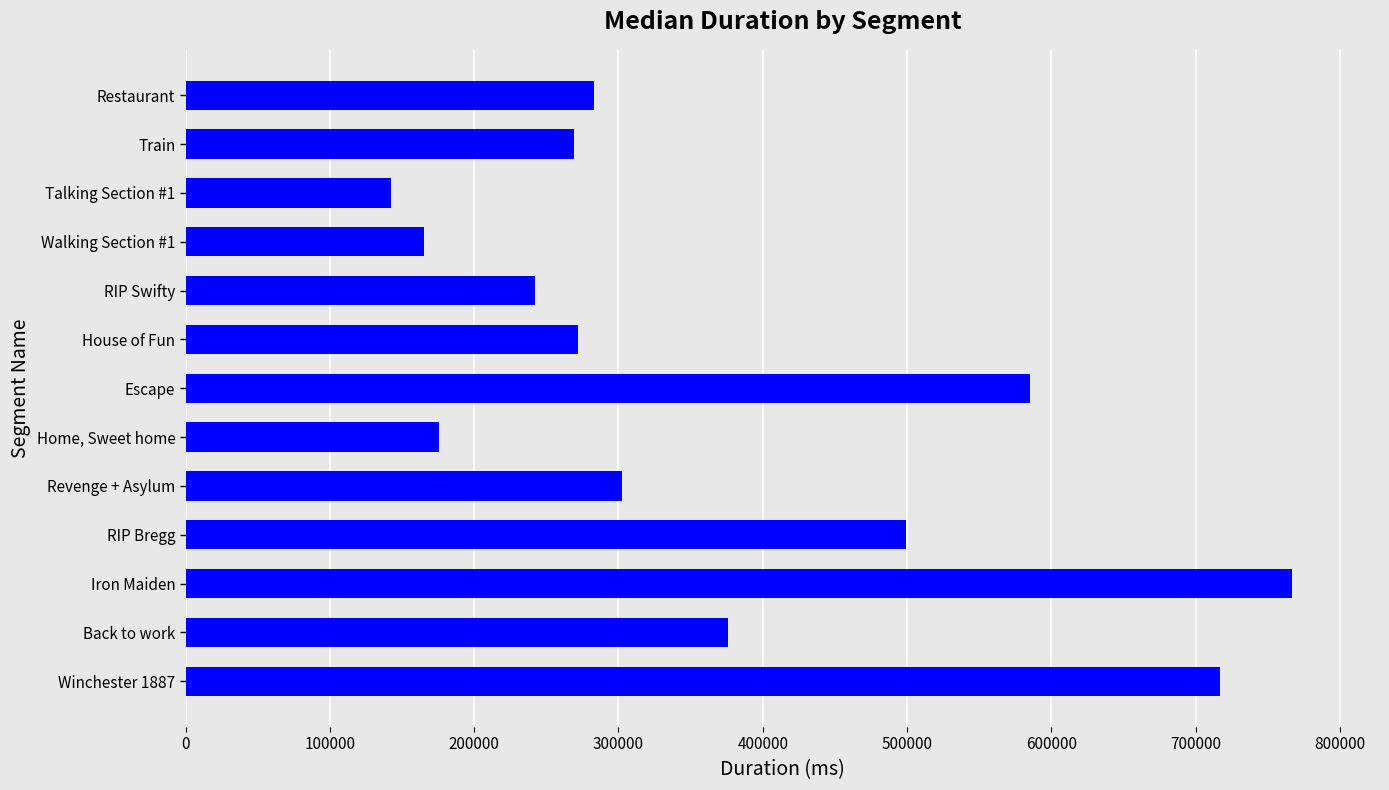

Which has a higher value, Home, Sweet home or House of Fun?

House of Fun